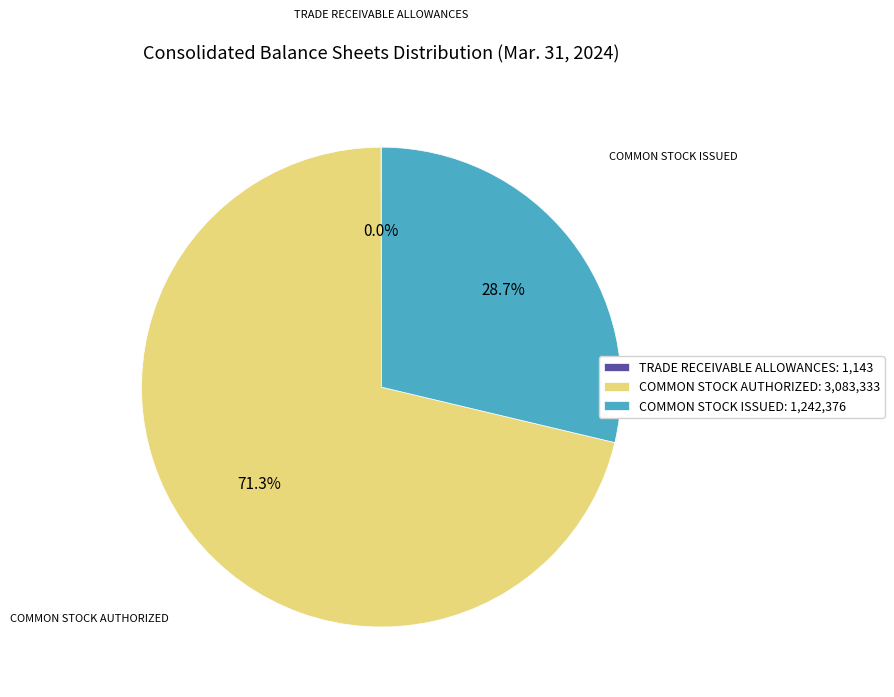

What is the largest slice in the pie chart?

COMMON STOCK AUTHORIZED: 3,083,333